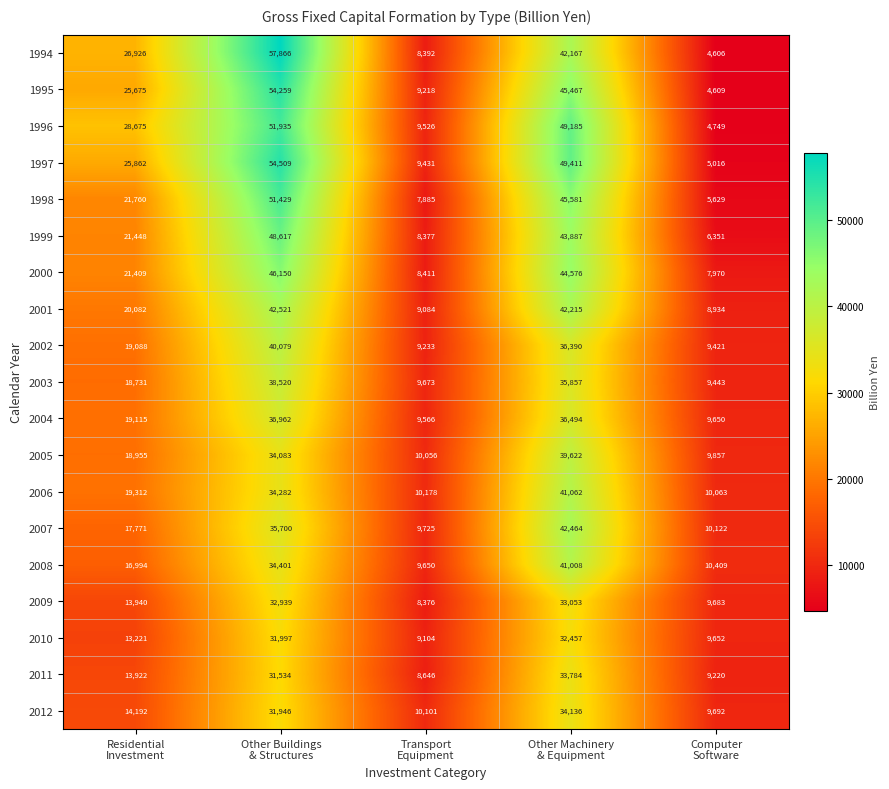

Count the number of data series in this chart.

19